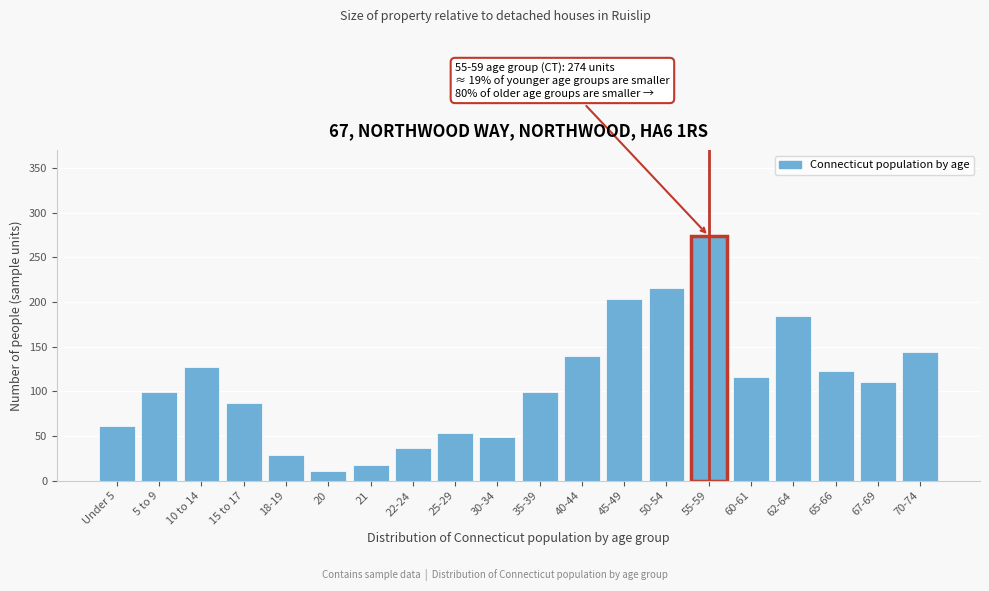

Reading left to right, list all the values displayed in this chart.

Under 5=61	5 to 9=99	10 to 14=127	15 to 17=87	18-19=29	20=11	21=18	22-24=37	25-29=53	30-34=49	35-39=99	40-44=140	45-49=204	50-54=216	55-59=274	60-61=116	62-64=184	65-66=123	67-69=111	70-74=144